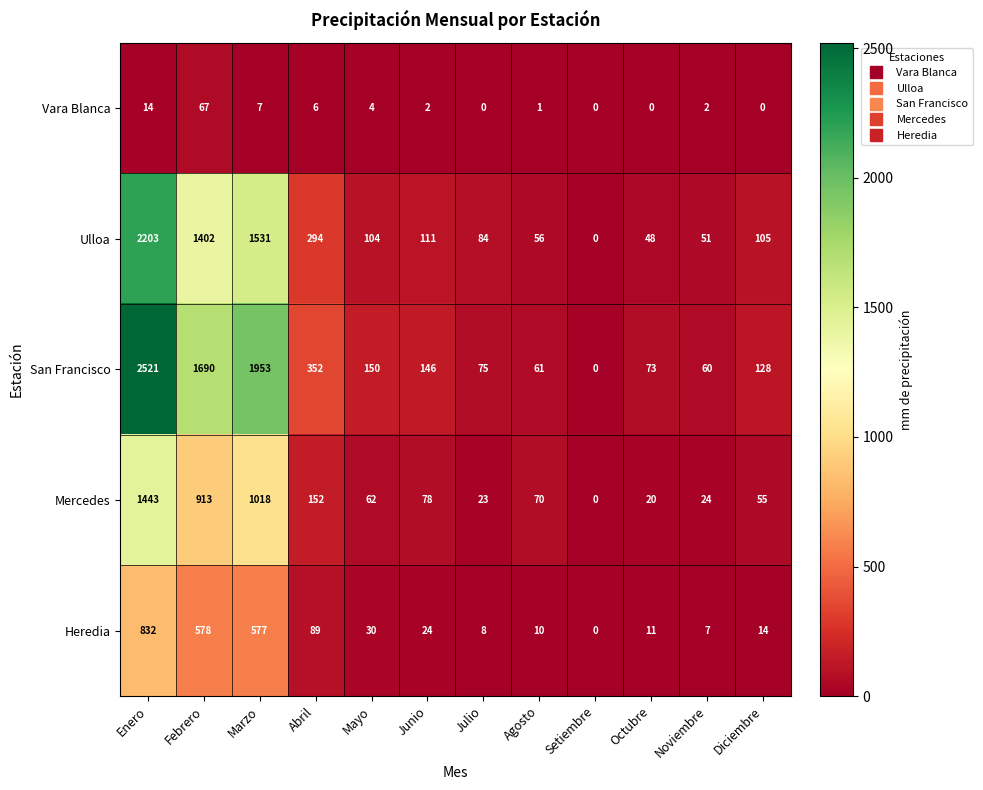

Read the Vara Blanca value at Enero.

14